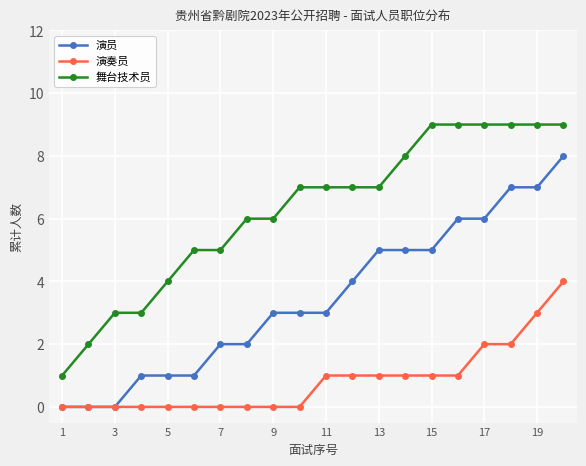

Which series has the largest total across all categories?

舞台技术员